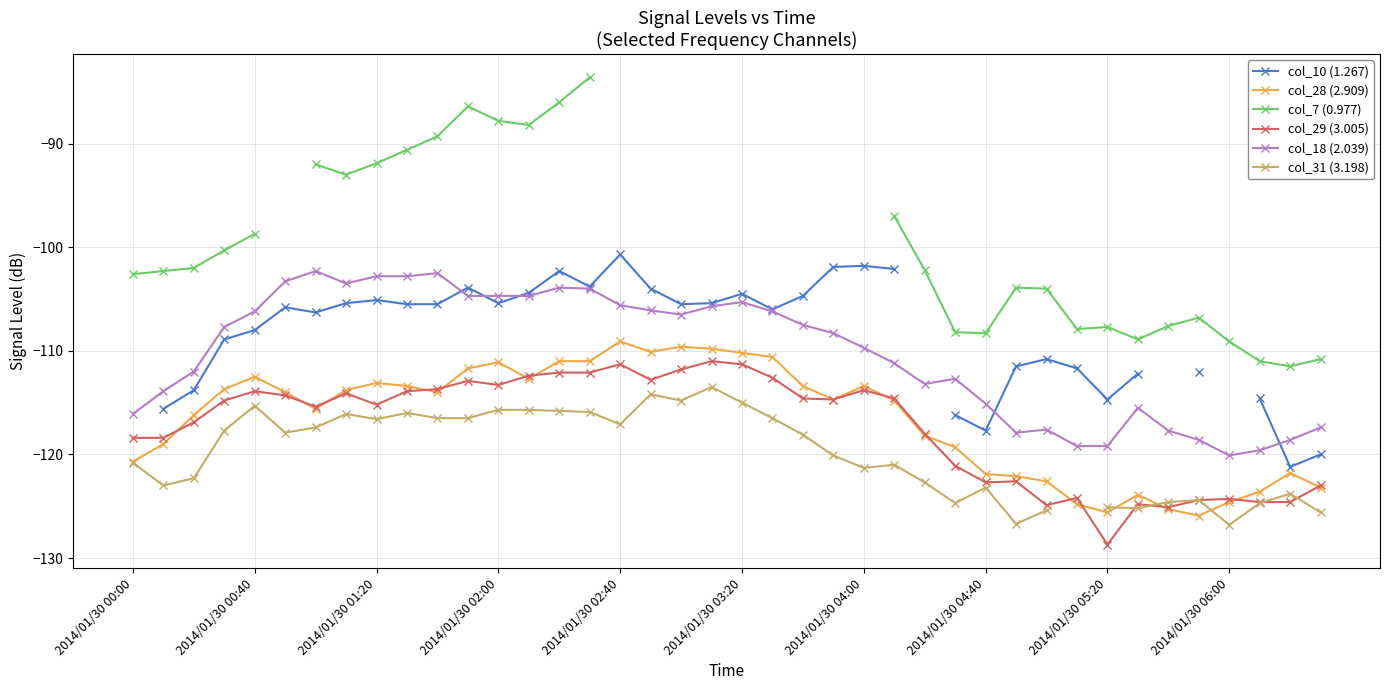

At which category does col_28 (2.909) reach its first local peak?

2014/01/30 00:40